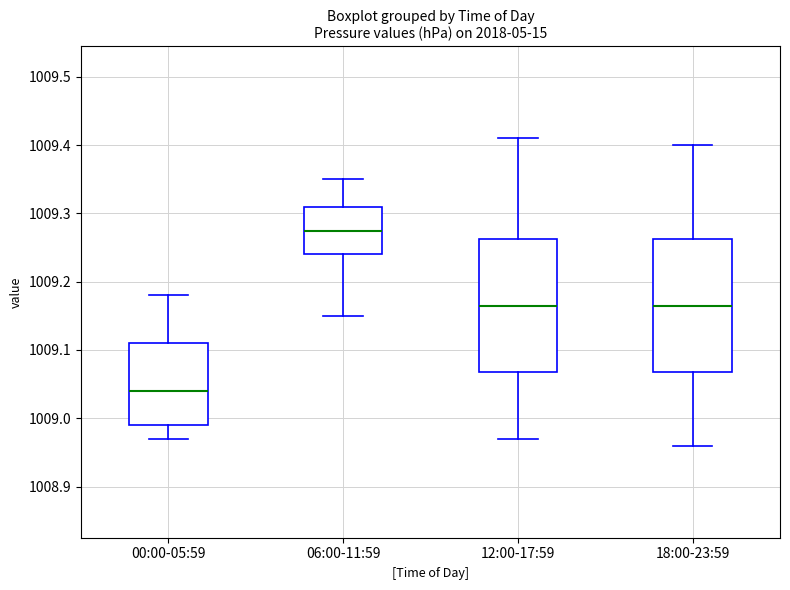

Where does the lower whisker of the box for 12:00-17:59 end on the y-axis? The values are not printed on the chart, so give them approximately, as read against the axis.

1008.97